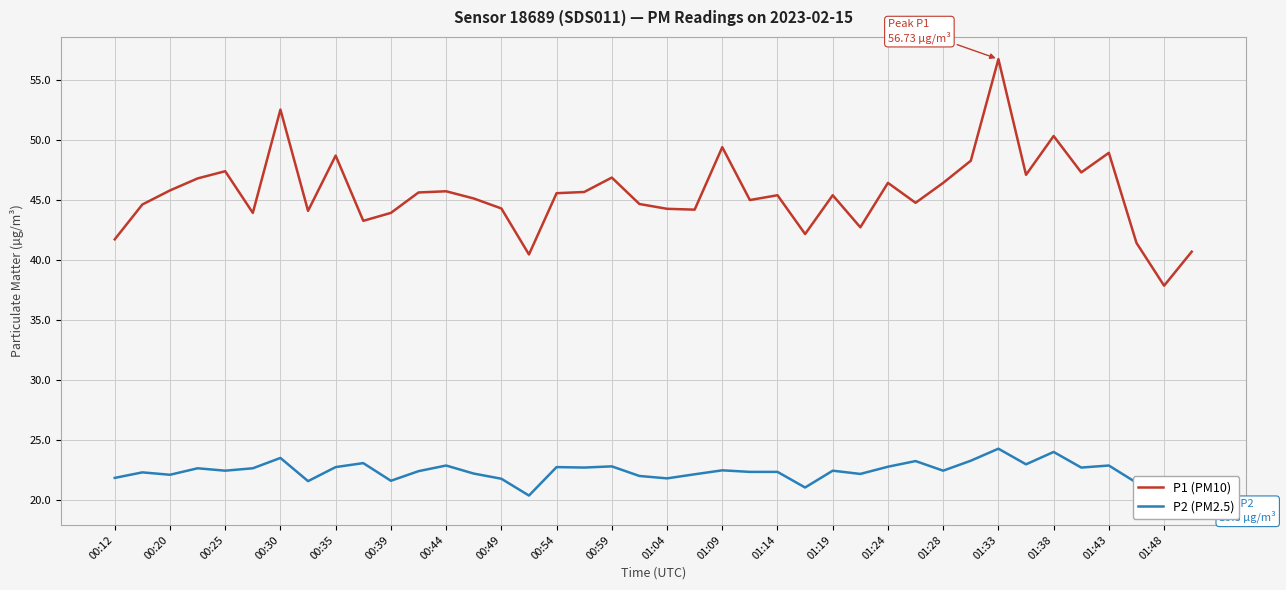

At which label does P1 (PM10) first exceed 45?

00:20